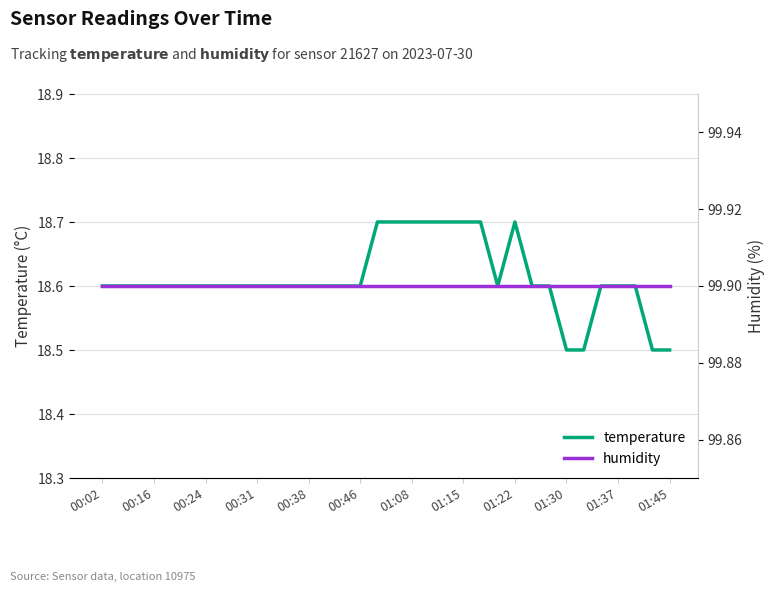

What is the greatest value displayed?

99.9